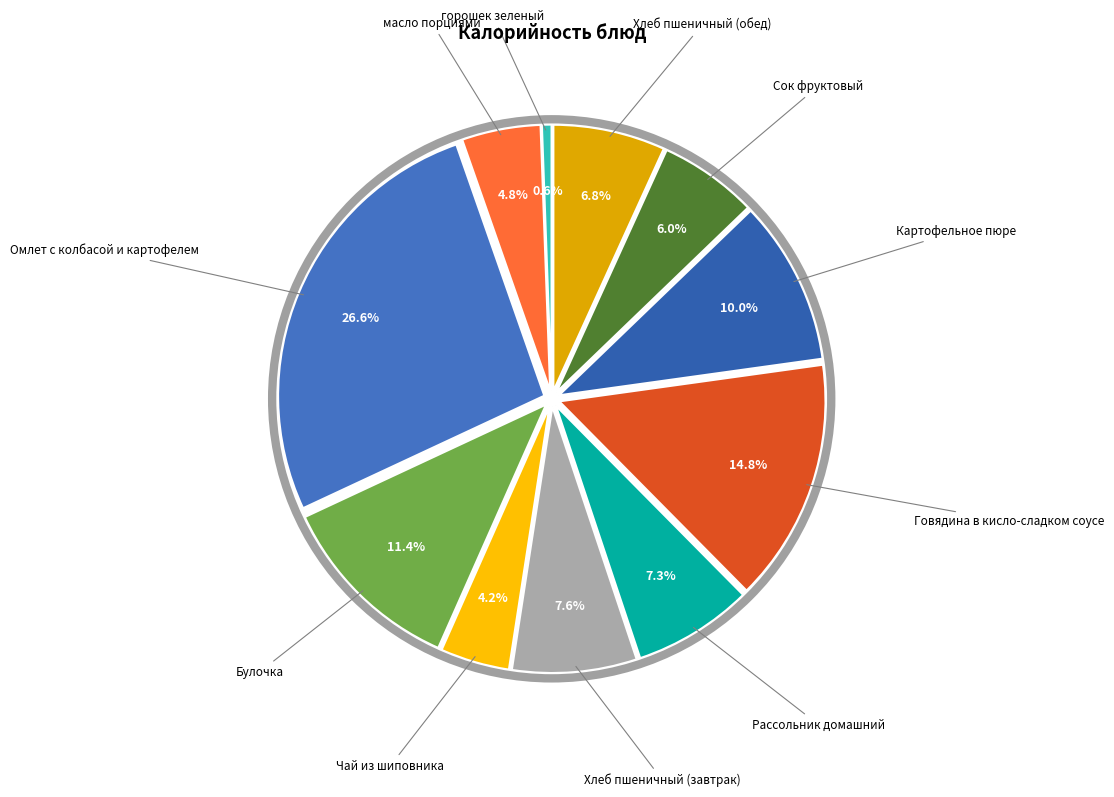

Is there a majority slice in this chart?

No